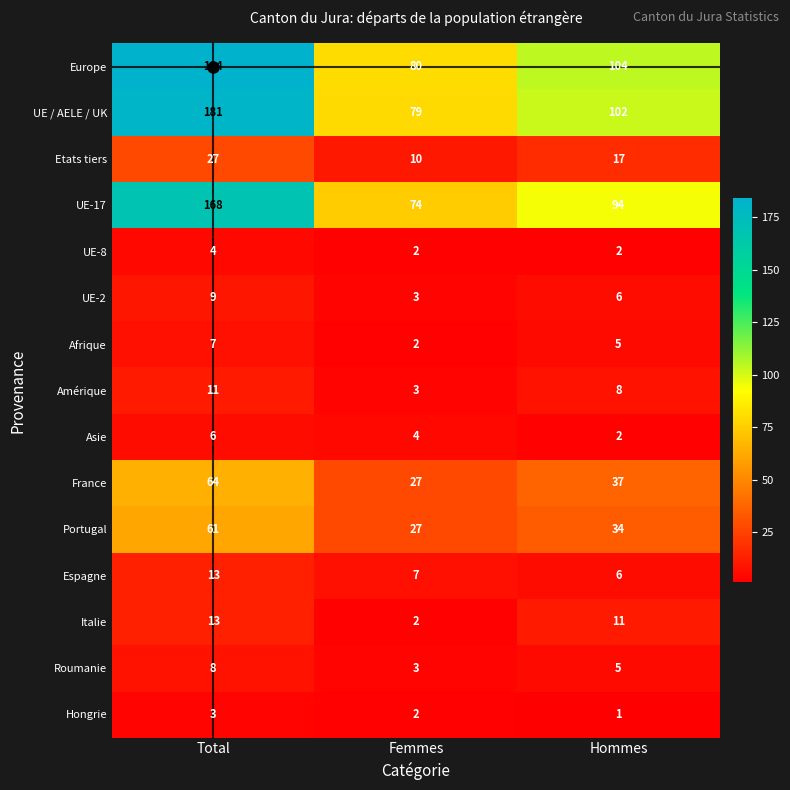

Which series has the largest total across all categories?

Europe